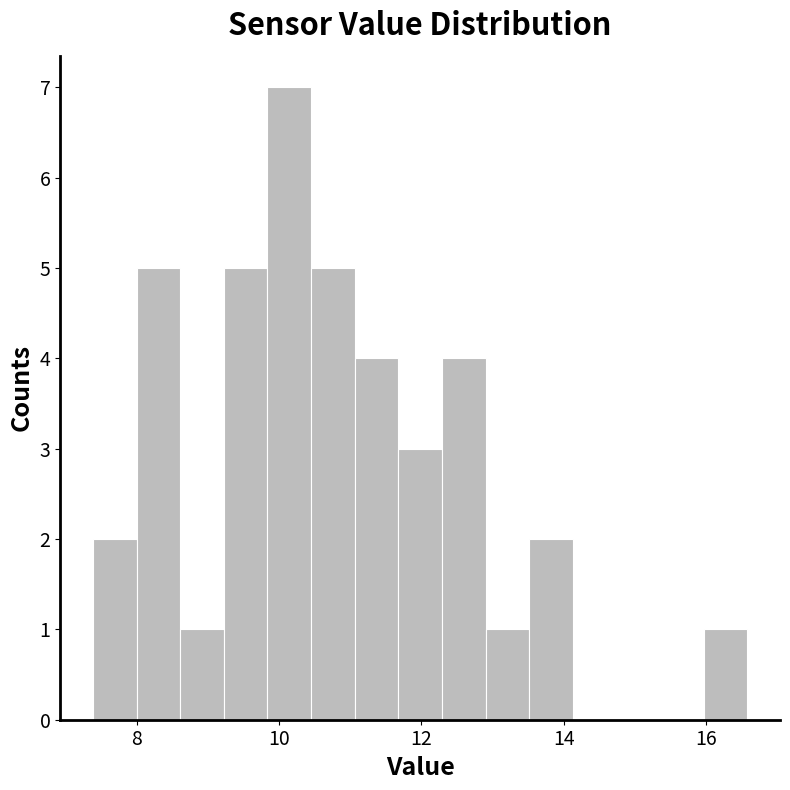

Read against the x-axis, roughly where is the centre of the tallest bar?

10.2